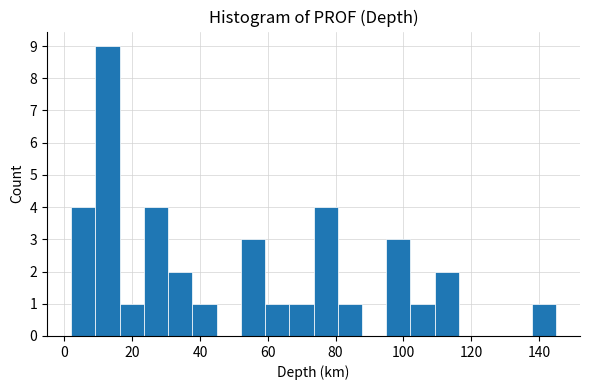

Read against the x-axis, roughly where is the centre of the tallest bar?

12